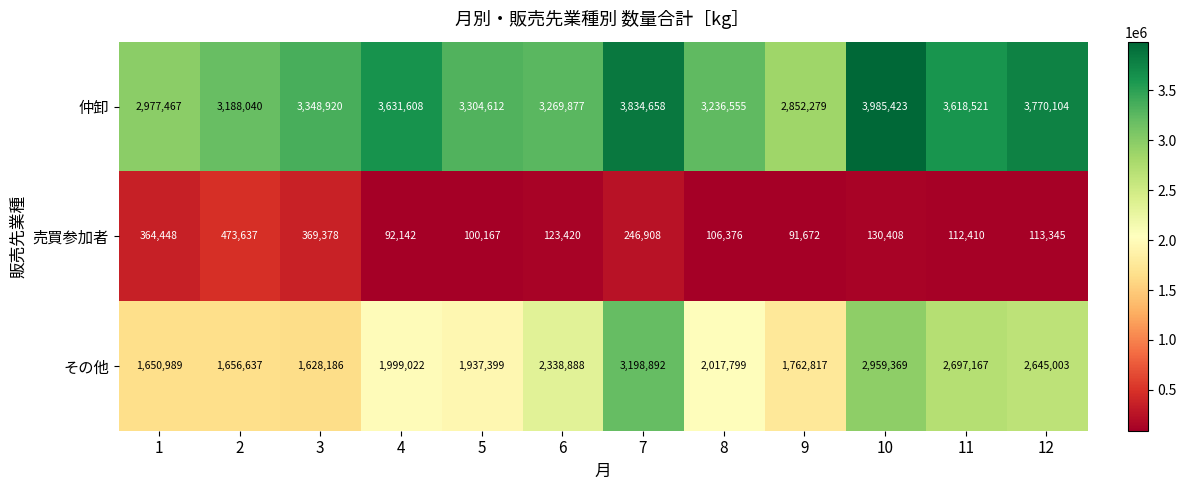

What value does the 売買参加者 series have at 4, to the nearest 10?

92140